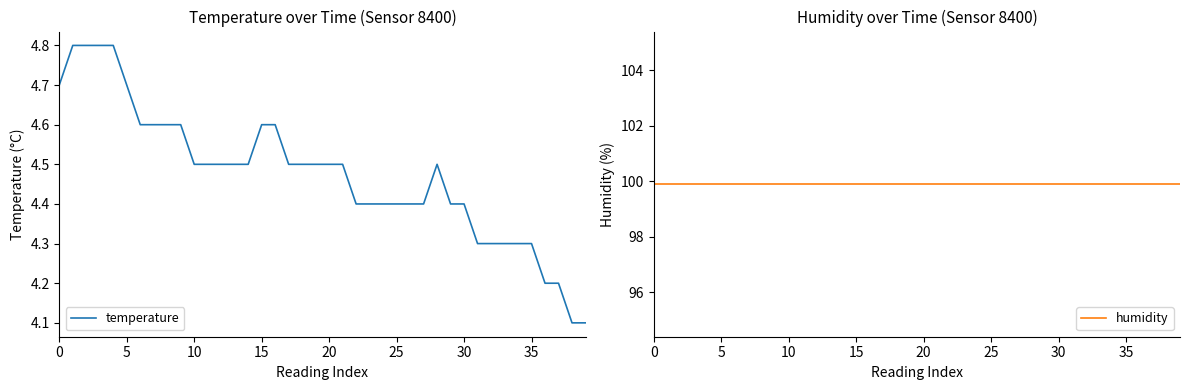

Which has a higher value, 16 or 31?

16